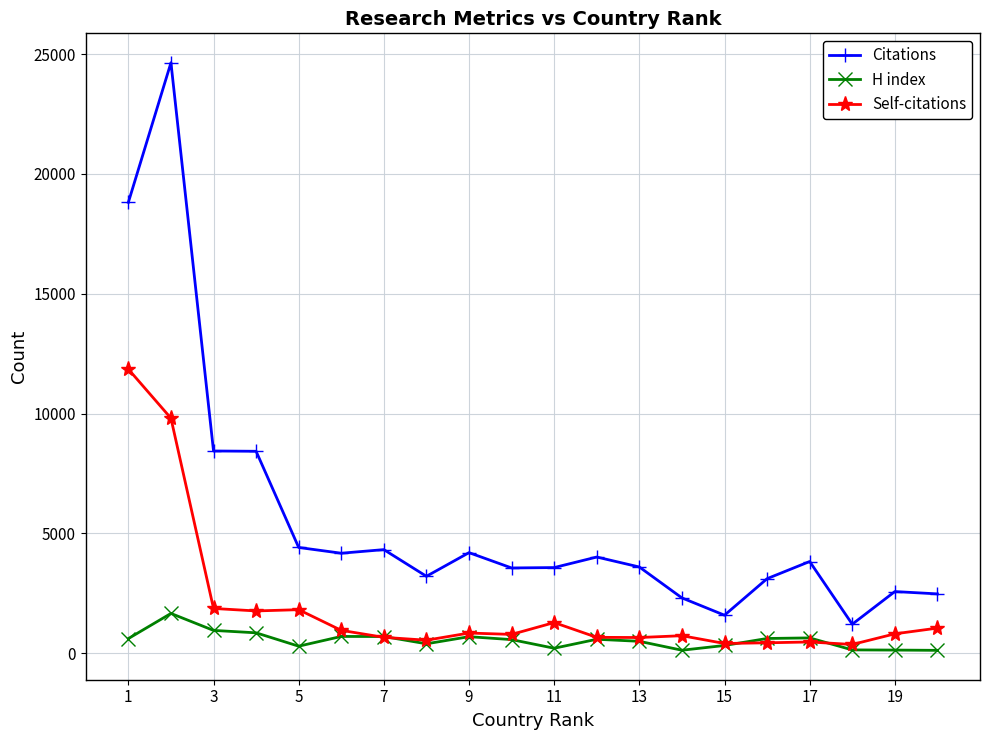

What is the average value of the Self-citations series?

1885